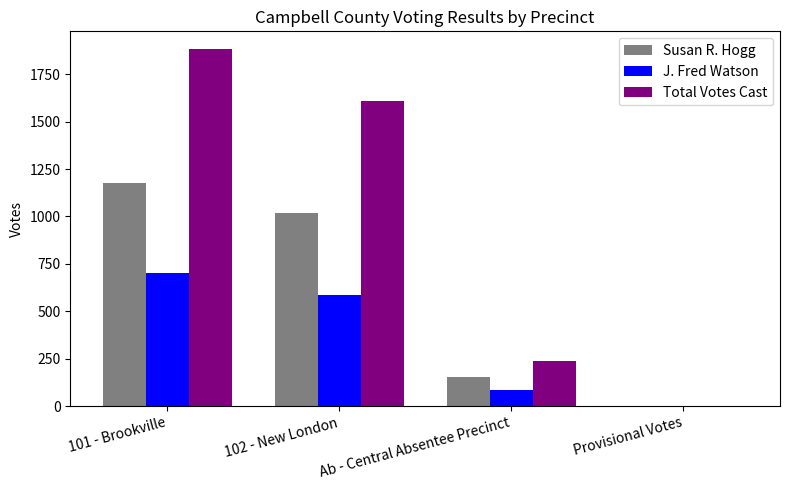

At which label does Susan R. Hogg reach its peak?

101 - Brookville